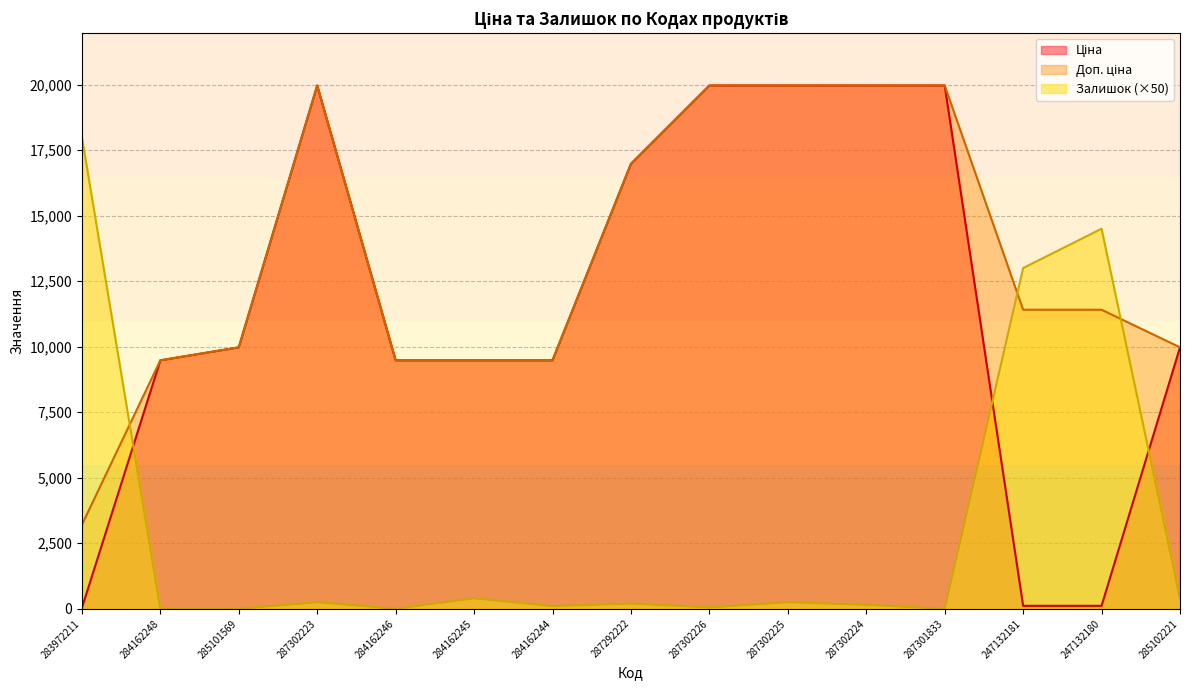

What is the spread (max minus min) of values at 284162245?

9080.1